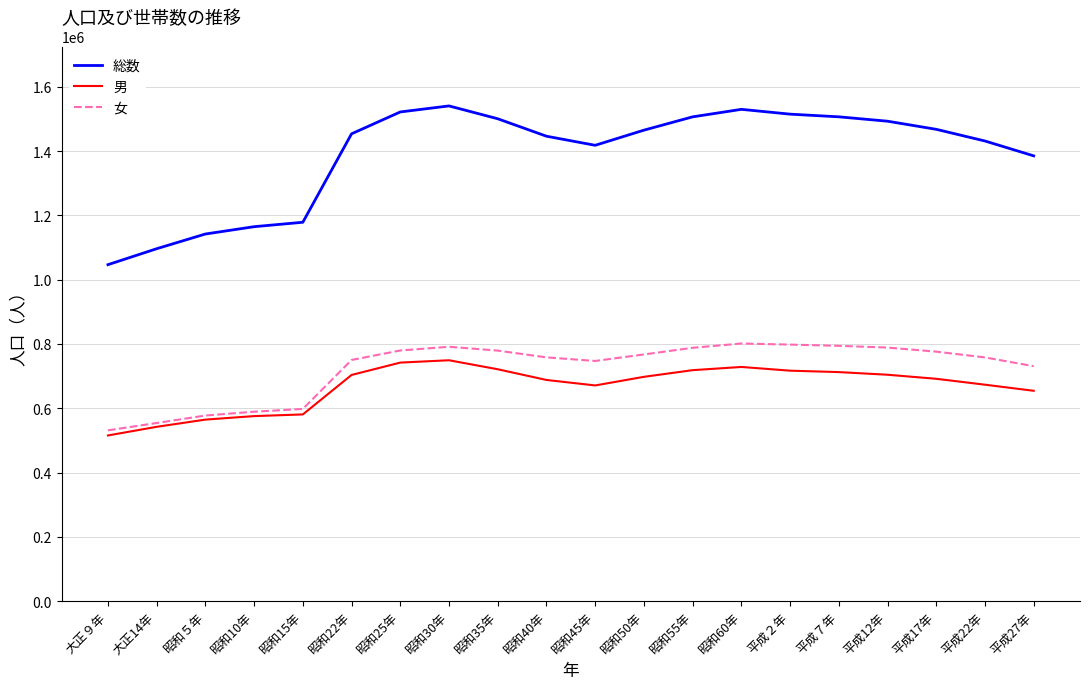

The value of 女 at 昭和30年 is 791286. True or false?

True